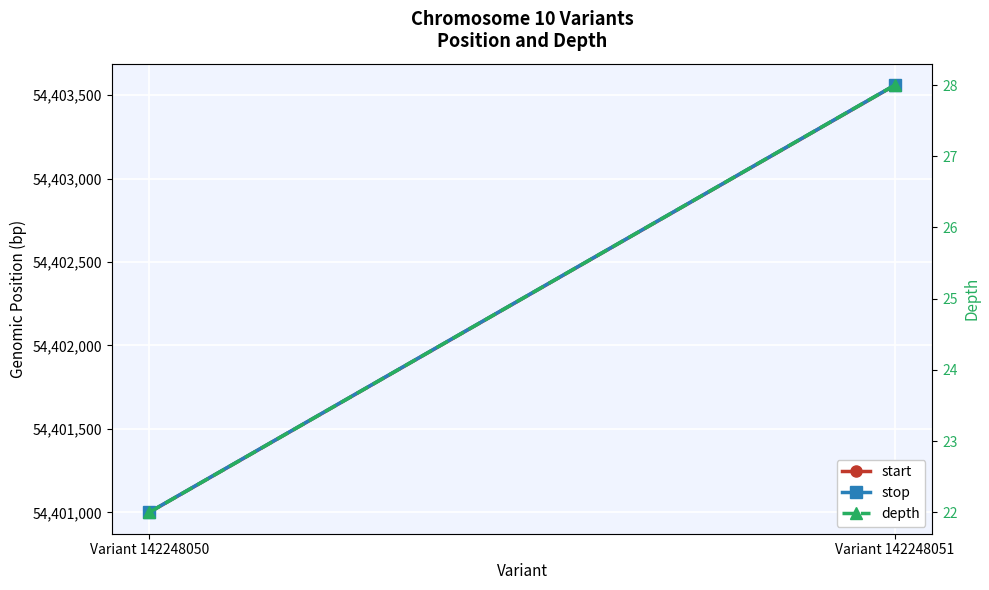

How many lines are shown in the chart?

3